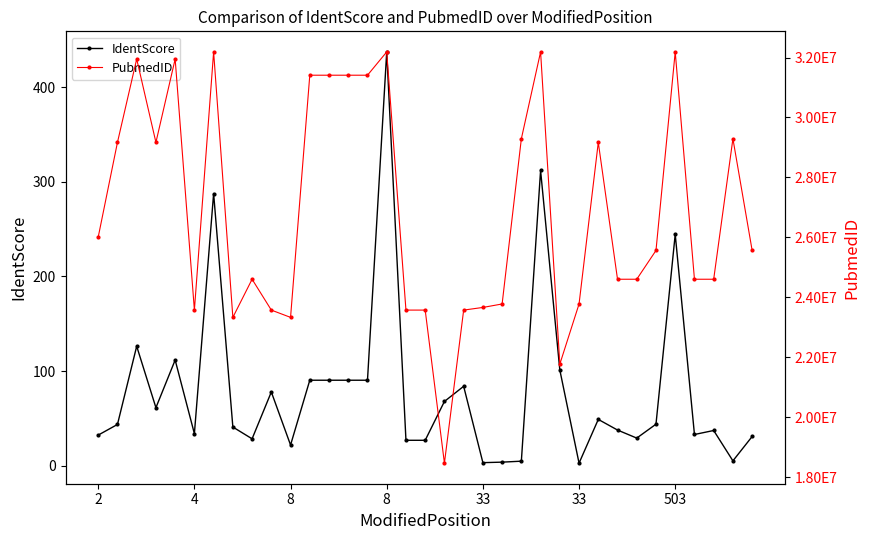

What is the lowest value of the IdentScore series?

2.8